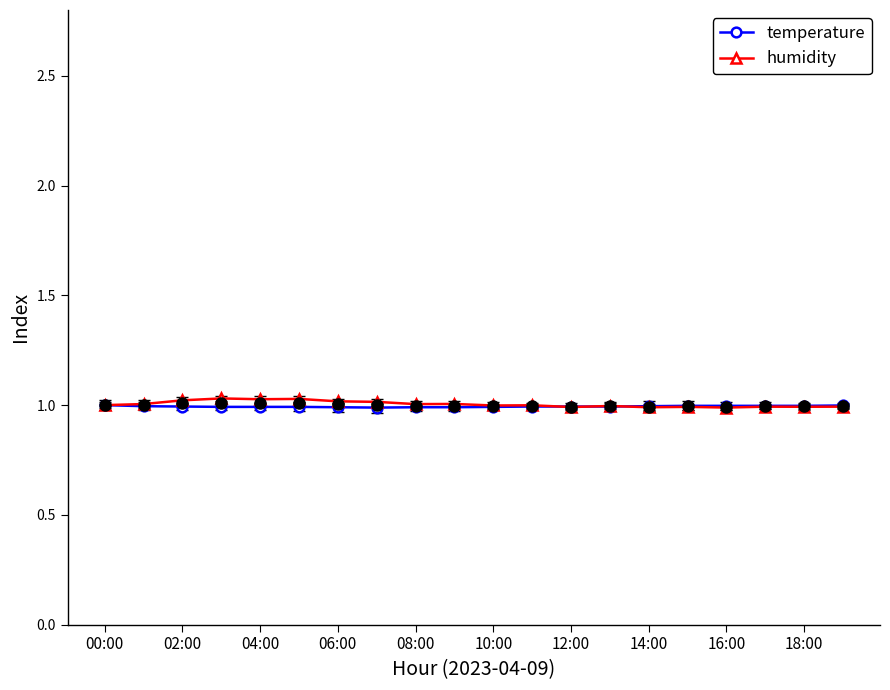

Is it true that humidity equals 1.4 at 00:00?

False